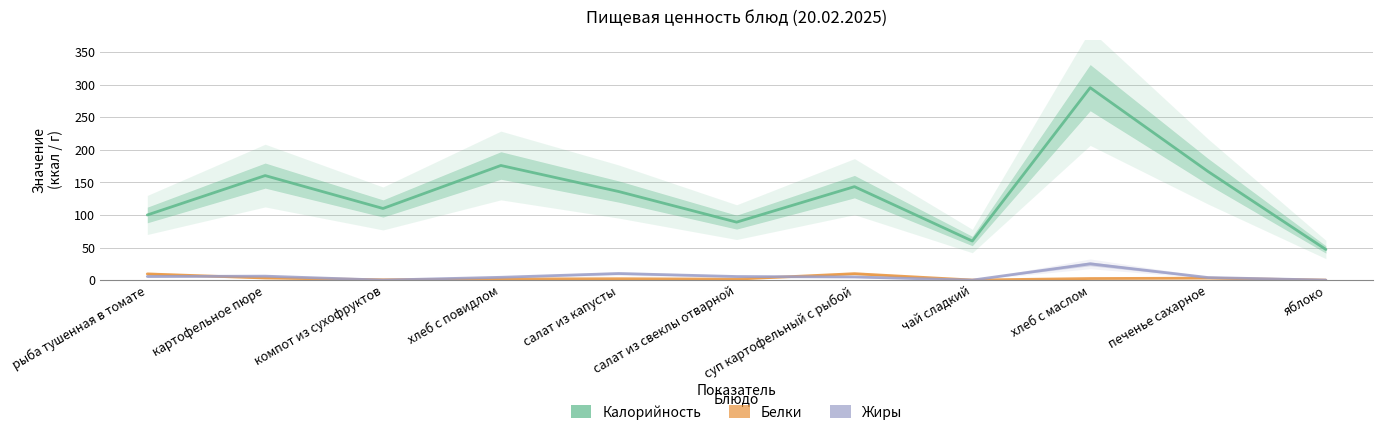

True or false: Белки and Калорийность cross at least once.

False